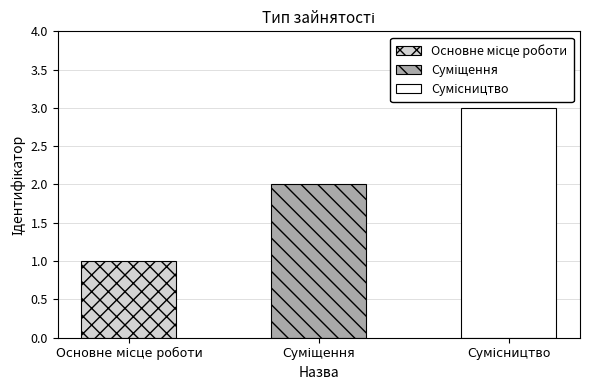

Approximately how many times larger is the value at Сумісництво compared to Основне місце роботи?

3.0